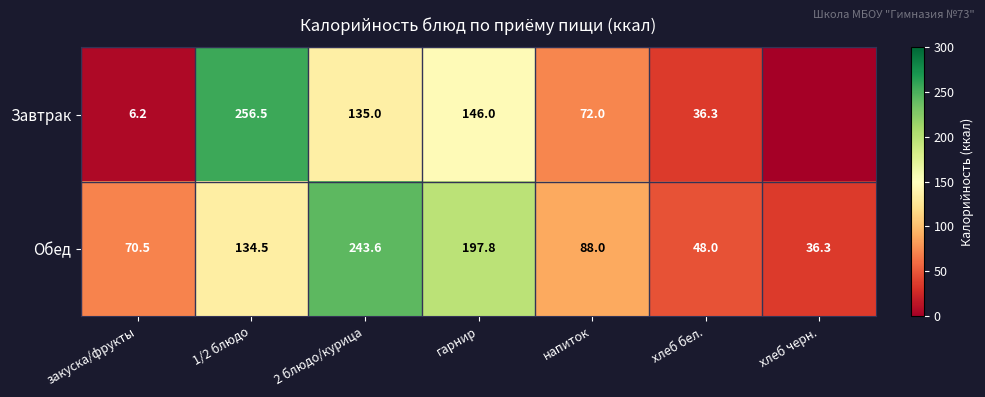

Which category has the lowest value in the Обед series?

хлеб черн.